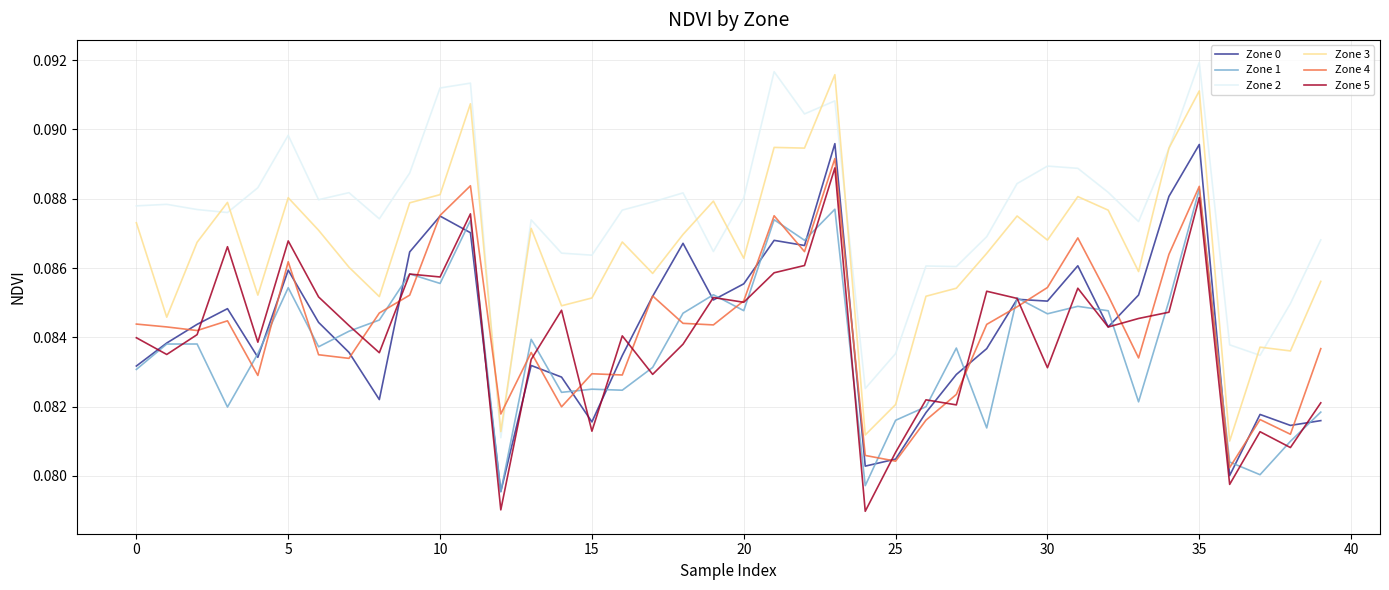

True or false: Zone 5 and Zone 2 intersect in this chart.

False